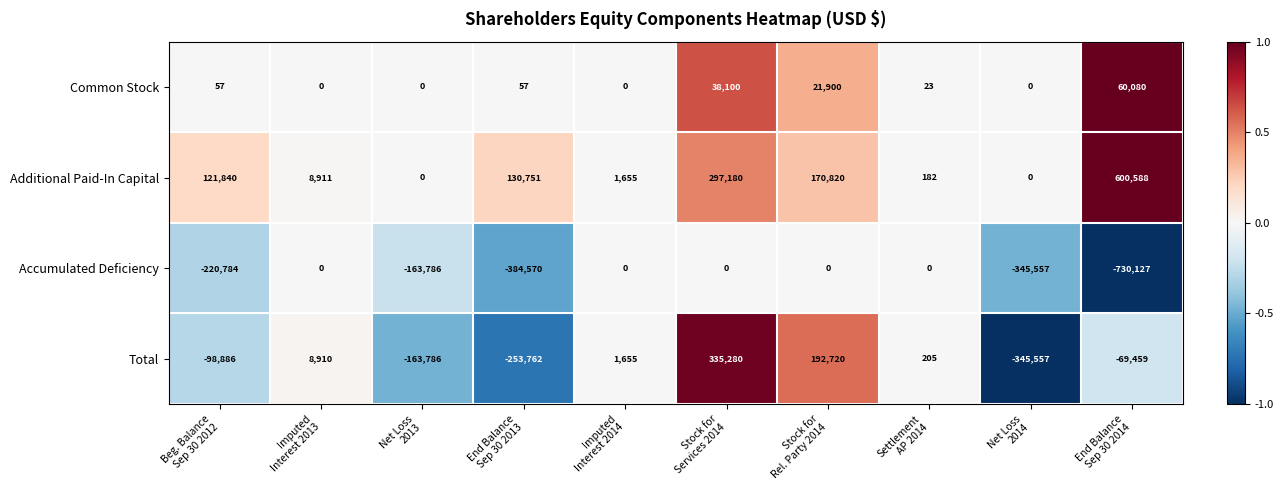

What is the difference between the maximum and second lowest values in the Accumulated Deficiency series?

384570